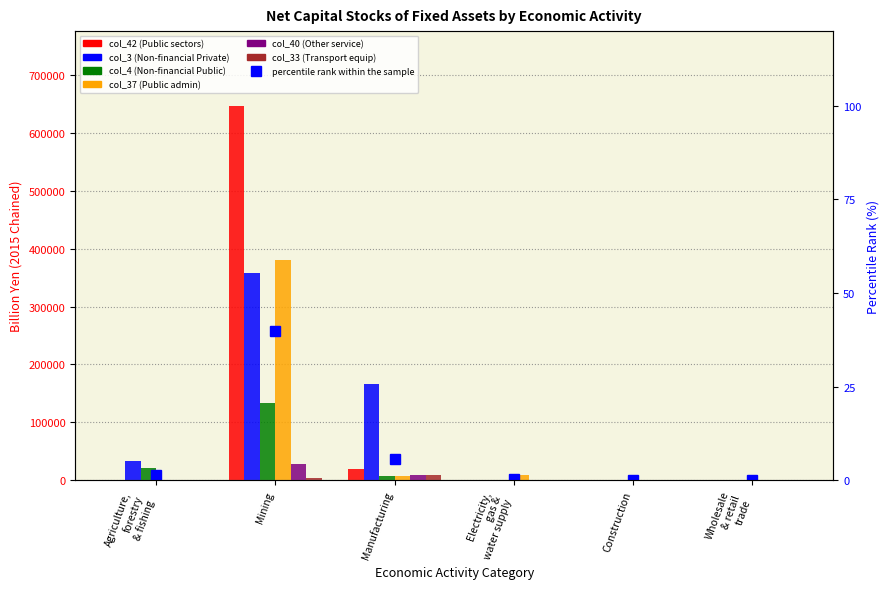

What is the label of the 5th bar from the left?

Construction